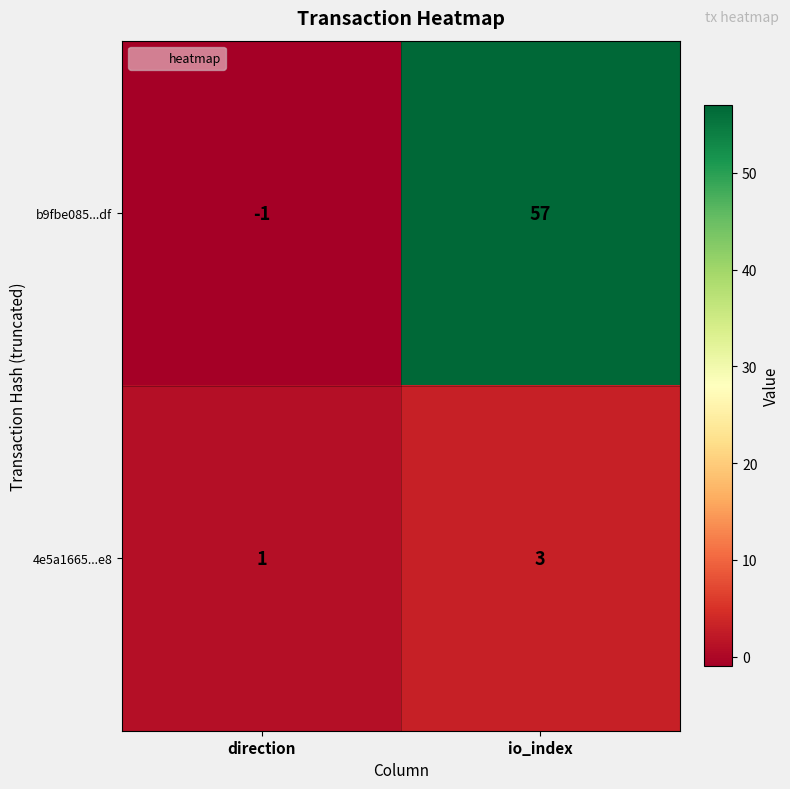

List the series in order of their overall mean, highest first.

b9fbe085...df, 4e5a1665...e8